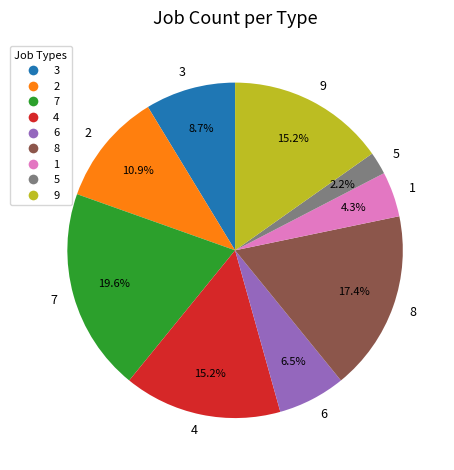

Does 8 account for over 50% of the chart?

No